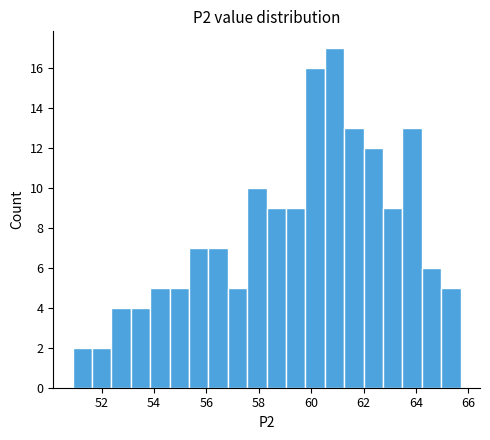

Around what value on the x-axis is the tallest bar? Give the approximate position of its centre, as read against the axis.

60.8